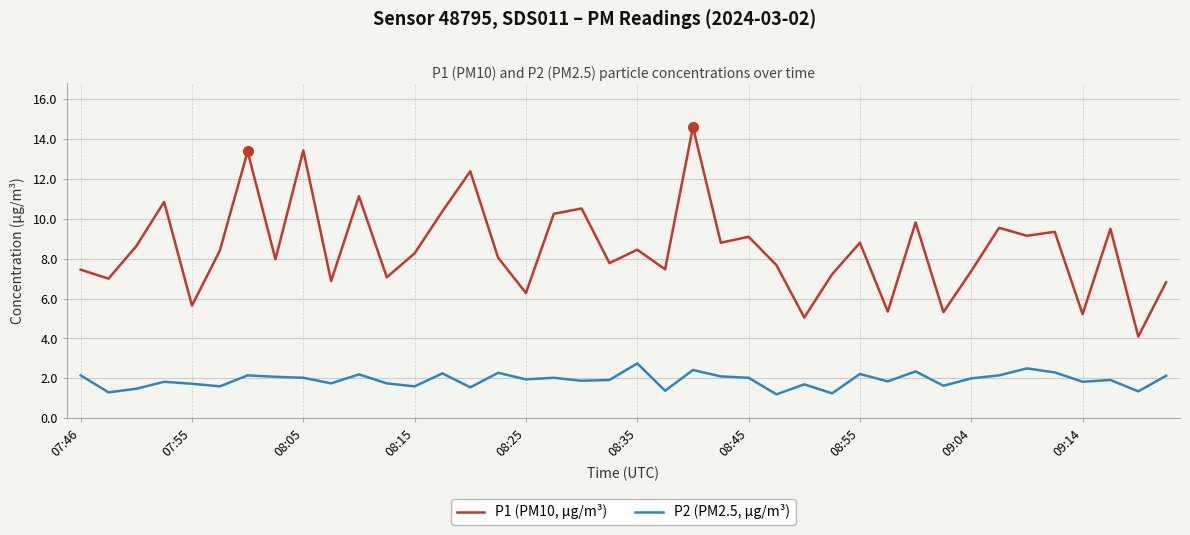

List the series in order of their overall mean, highest first.

P1 (PM10, µg/m³), P2 (PM2.5, µg/m³)